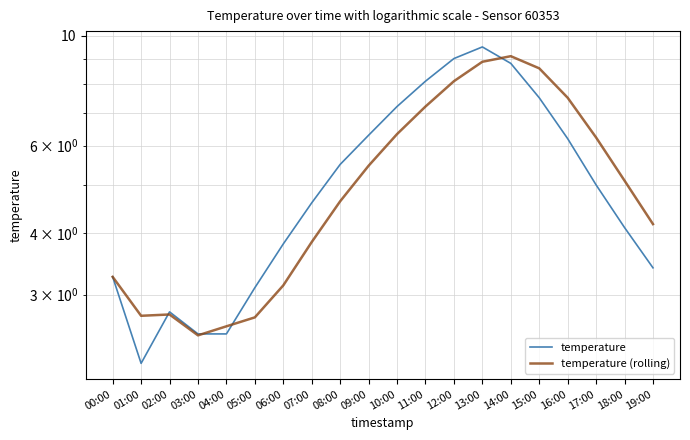

List the series in order of their overall mean, highest first.

temperature, temperature (rolling)